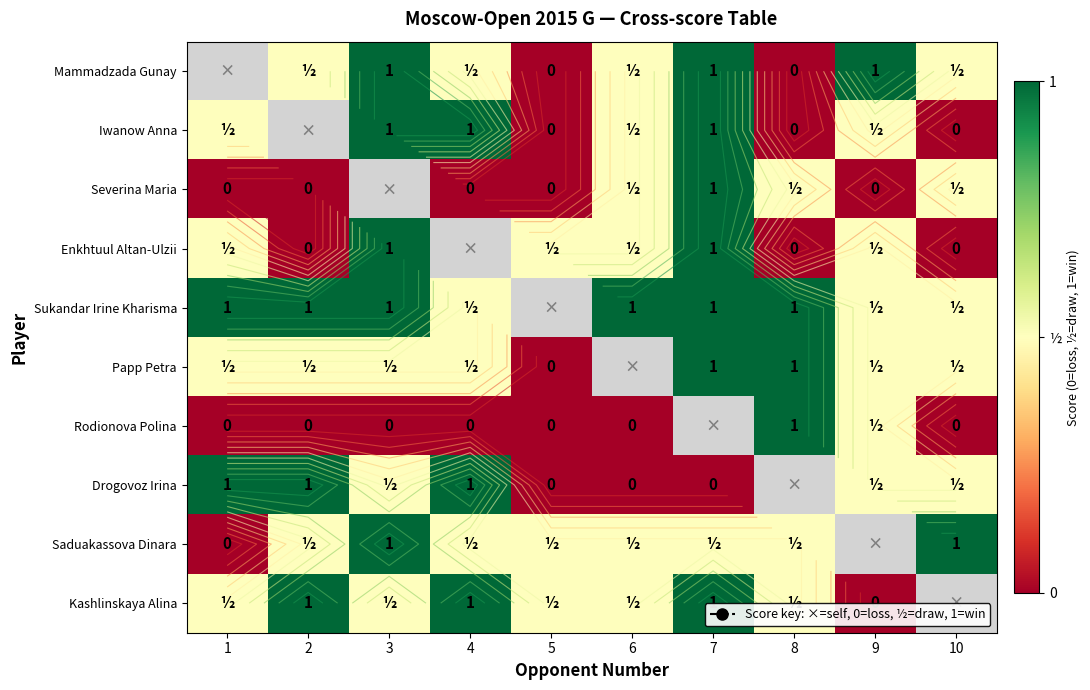

At how many categories does at least one series exceed 0?

10